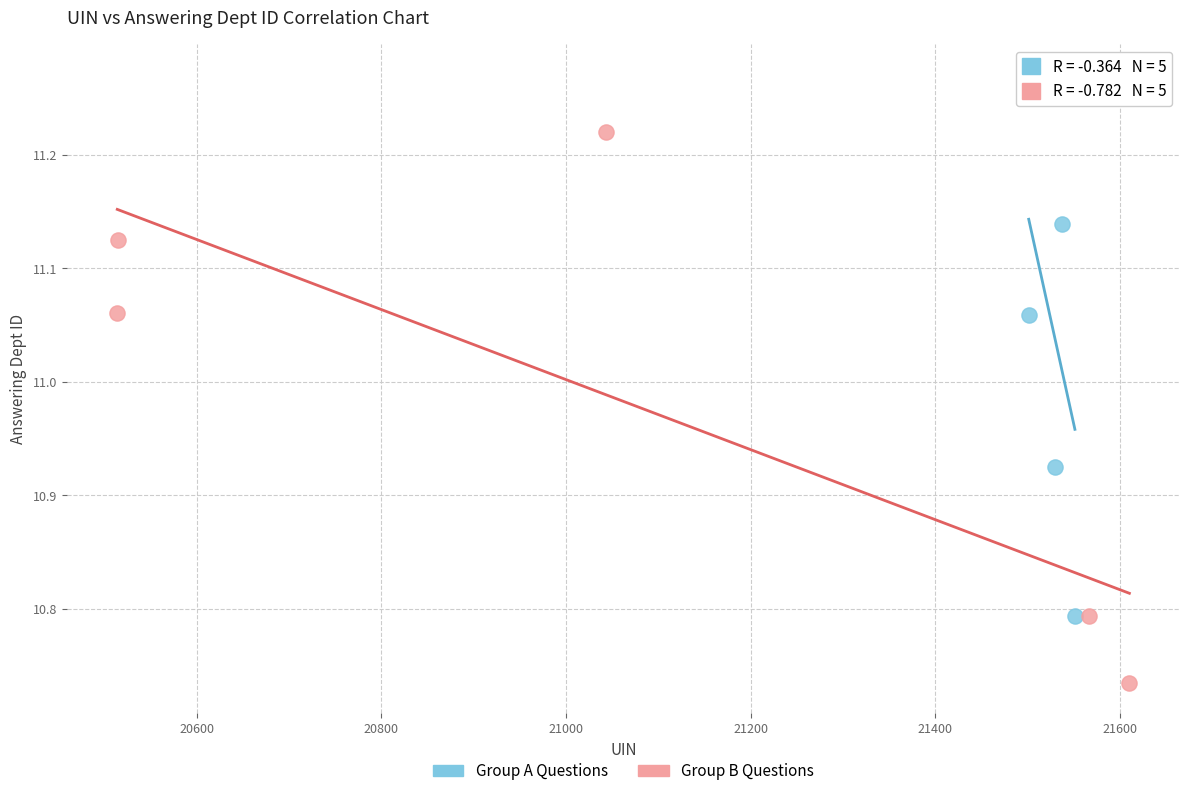

Which series contains the lowest Y value?

Group B Questions